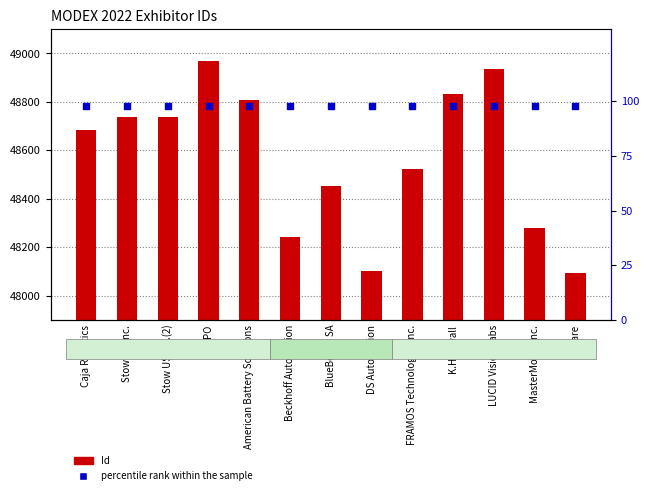

At which category is the sum across all series the highest?

TRAPO